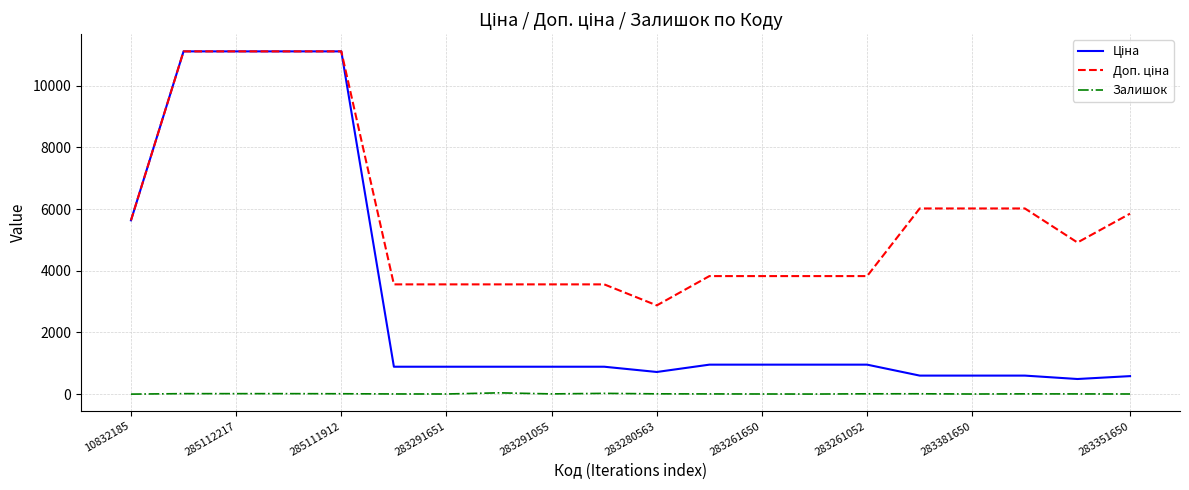

What is the maximum value shown in the chart?

11113.6